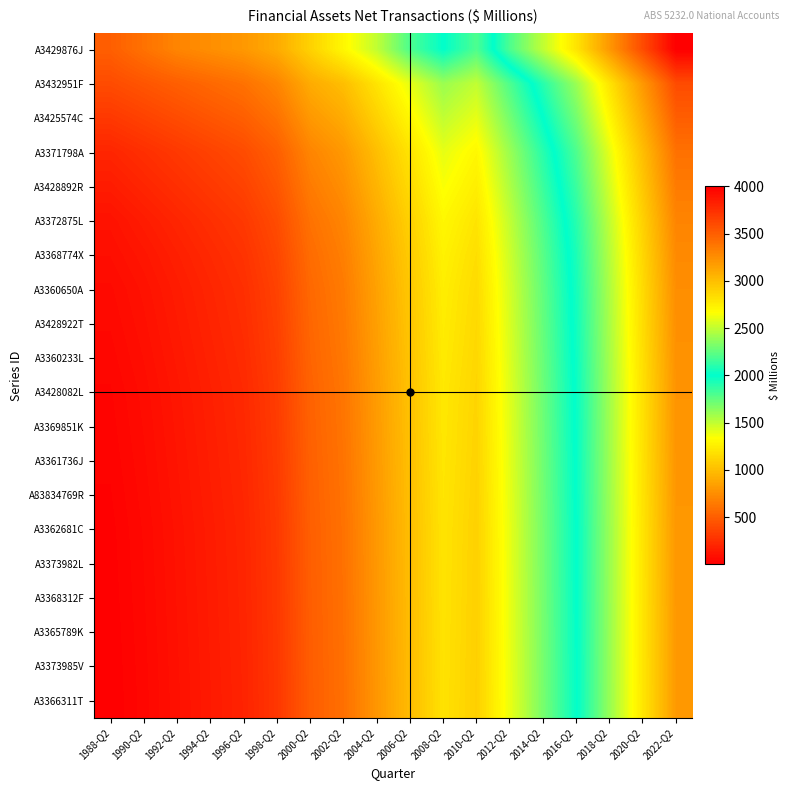

Count the number of data series in this chart.

20